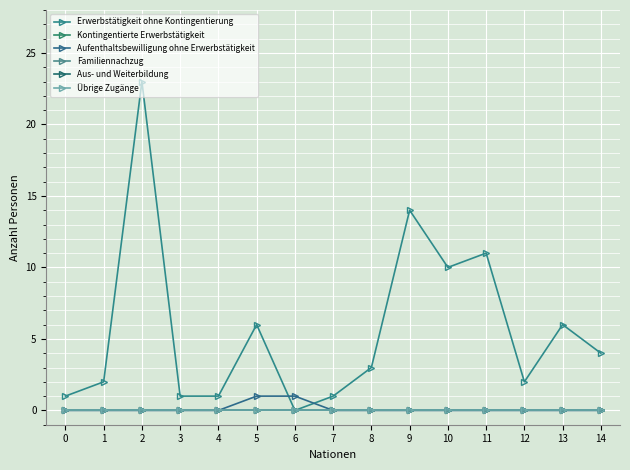

Rank the series by their maximum value, from highest to lowest.

Erwerbstätigkeit ohne Kontingentierung, Aufenthaltsbewilligung ohne Erwerbstätigkeit, Kontingentierte Erwerbstätigkeit, Familiennachzug, Aus- und Weiterbildung, Übrige Zugänge